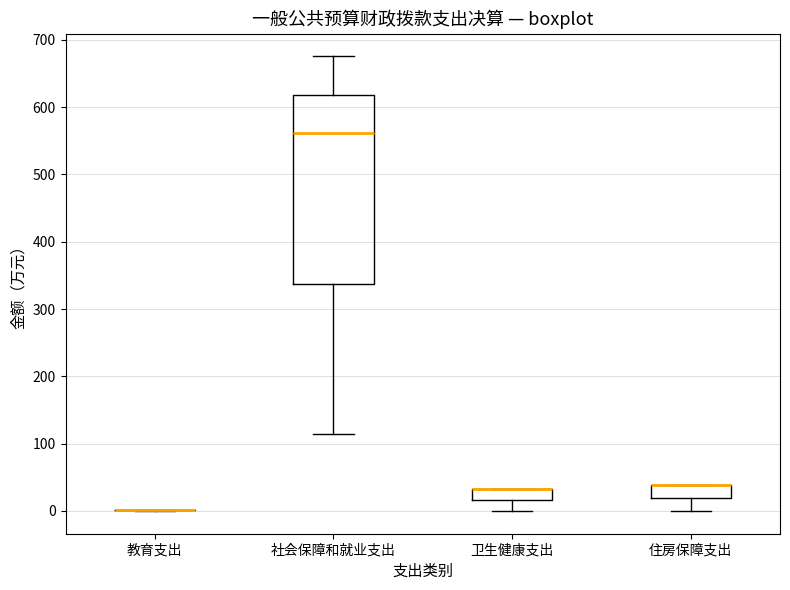

Where is the lower edge of the box for 住房保障支出 on the y-axis? The values are not printed on the chart, so give them approximately, as read against the axis.

20